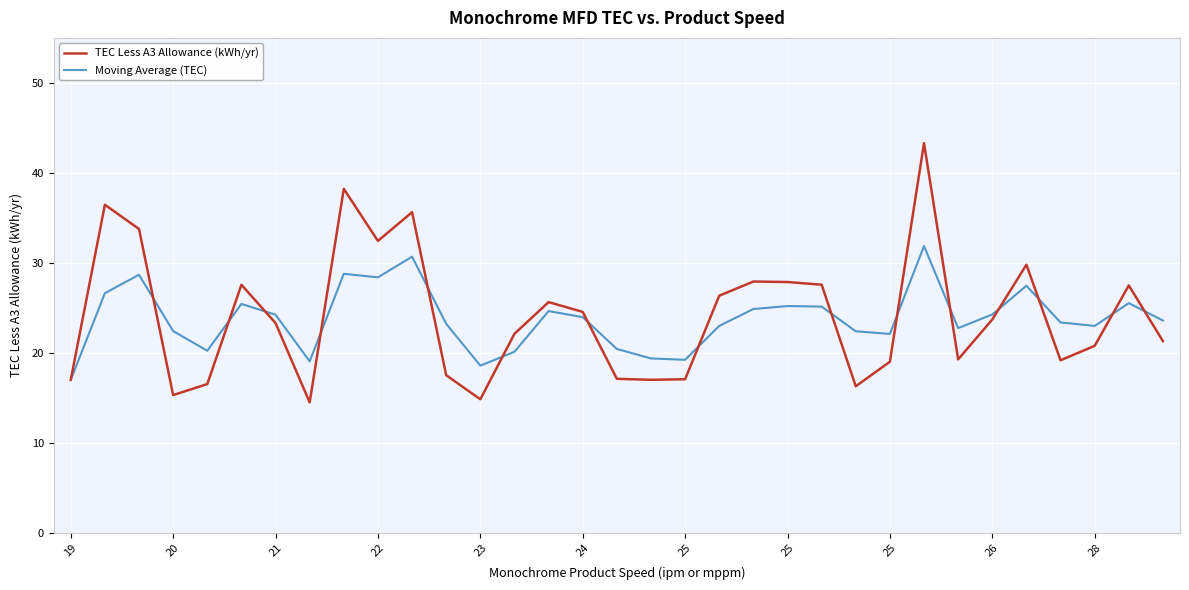

What is the lowest value of the TEC Less A3 Allowance (kWh/yr) series?

14.5